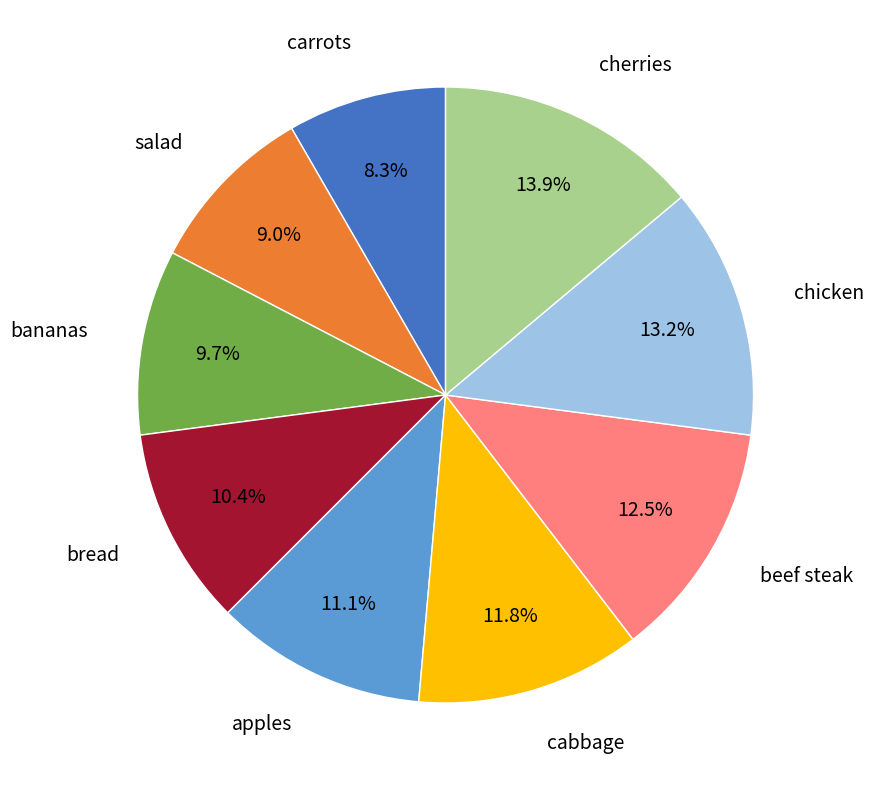

Does any single category account for the majority?

No